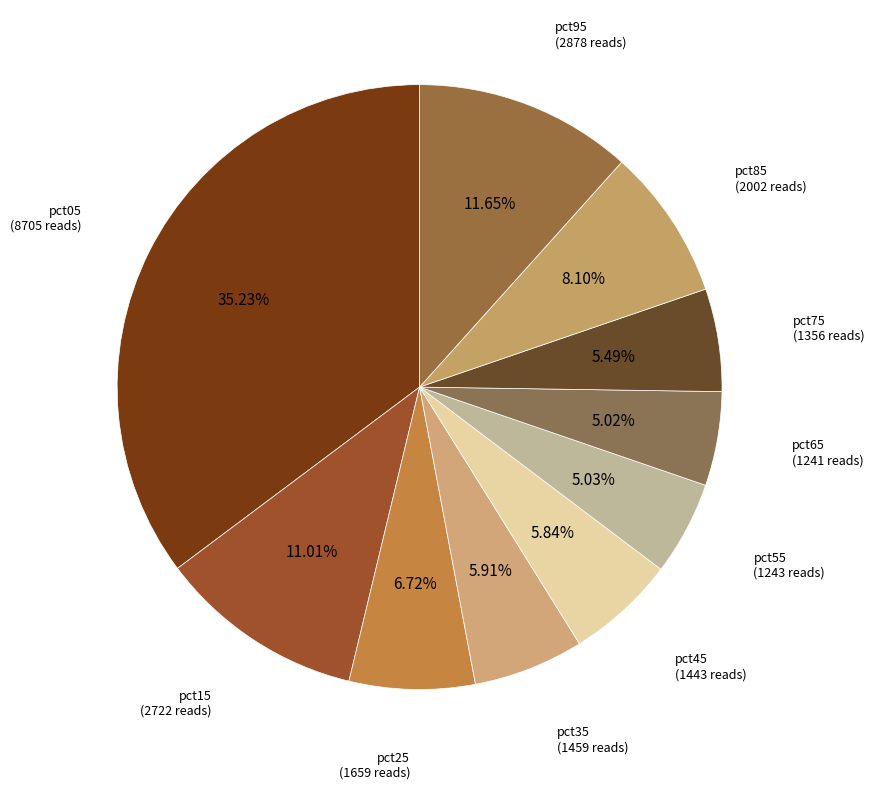

Which category has the smallest portion of the pie?

pct65